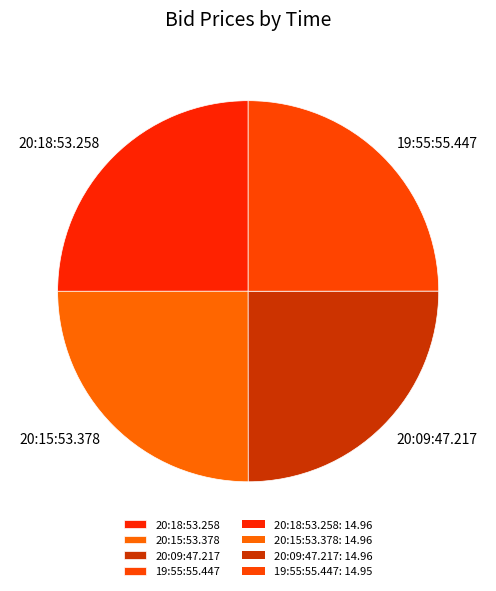

True or false: 20:15:53.378 accounts for 25% of the total.

True